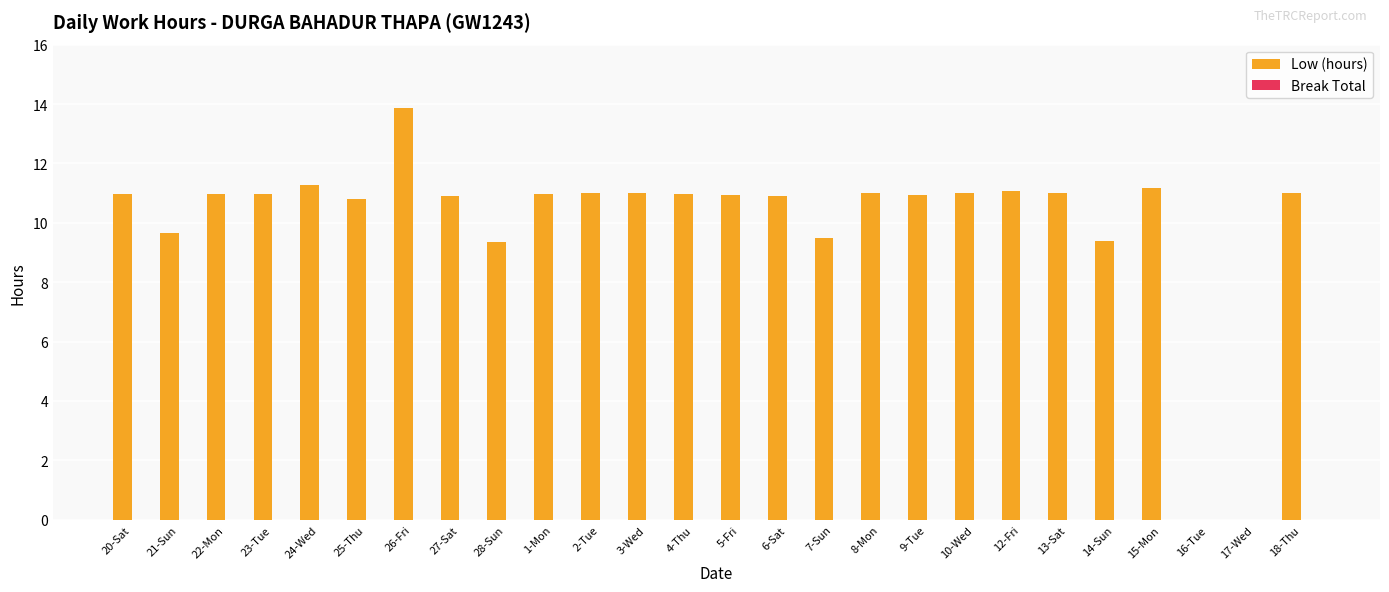

What is the greatest value displayed?

13.9